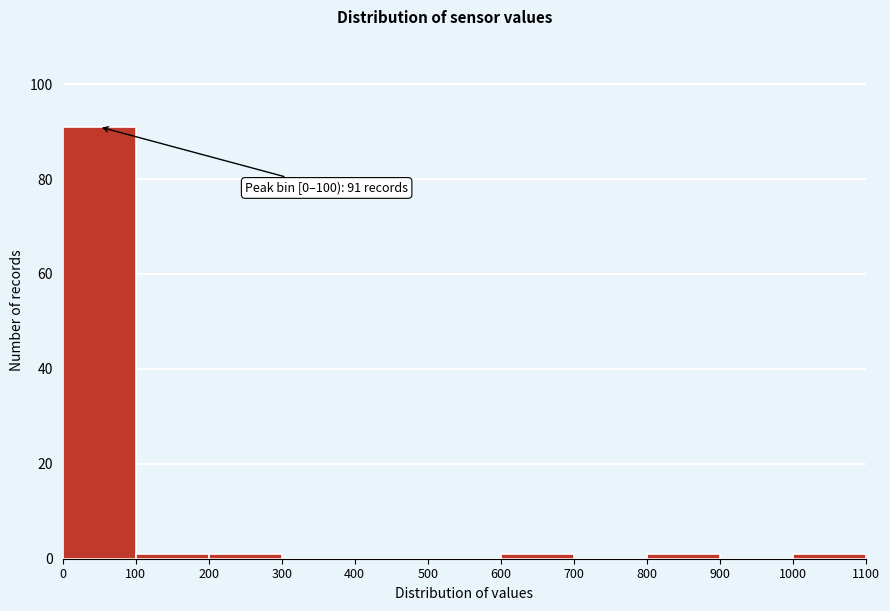

Over which range of the x-axis is the bar tallest?

0 to 100